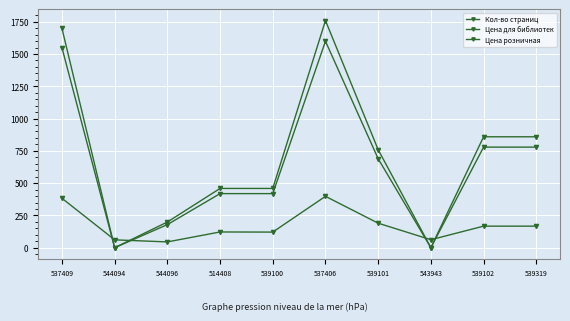

How many series are shown in this chart?

3